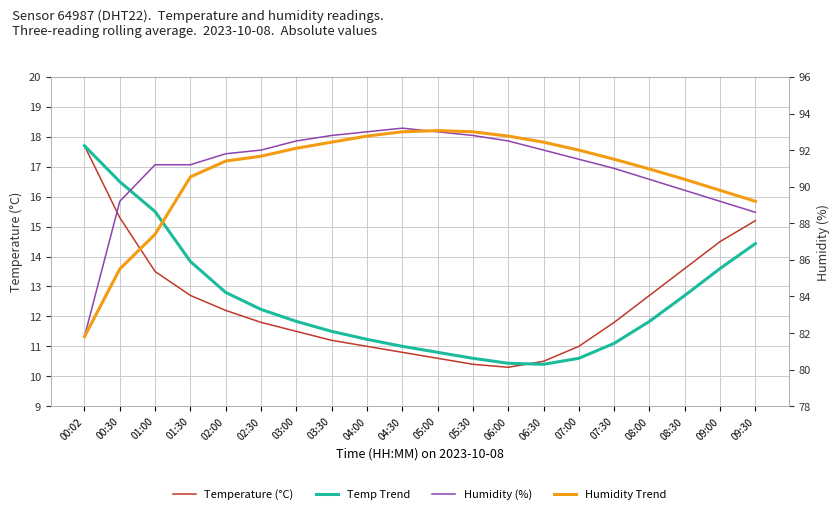

What is the value of the Temp Trend point at the 3rd from the left?

15.5